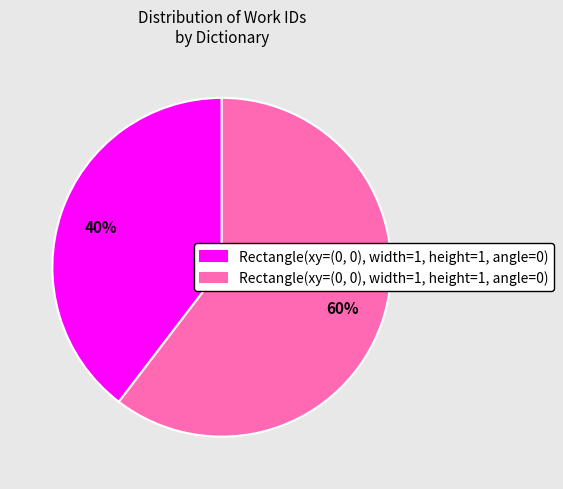

Does any single category account for the majority?

Yes